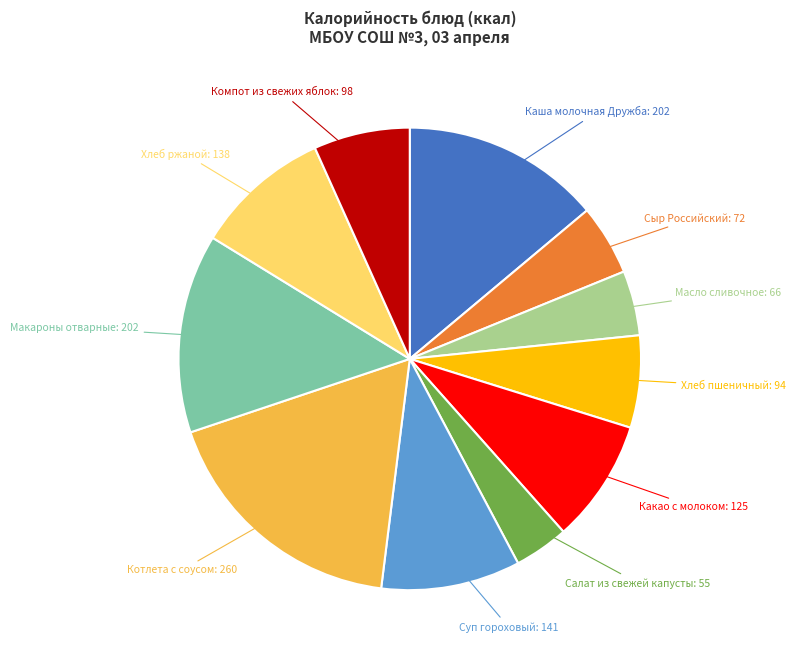

The Хлеб пшеничный slice represents 6% of the pie. True or false?

True